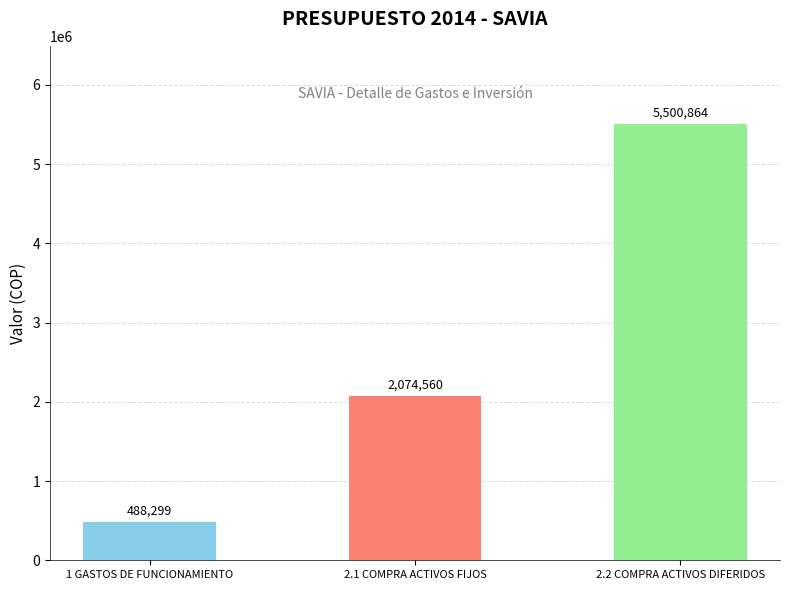

What is the label of the 3rd bar from the right?

1 GASTOS DE FUNCIONAMIENTO